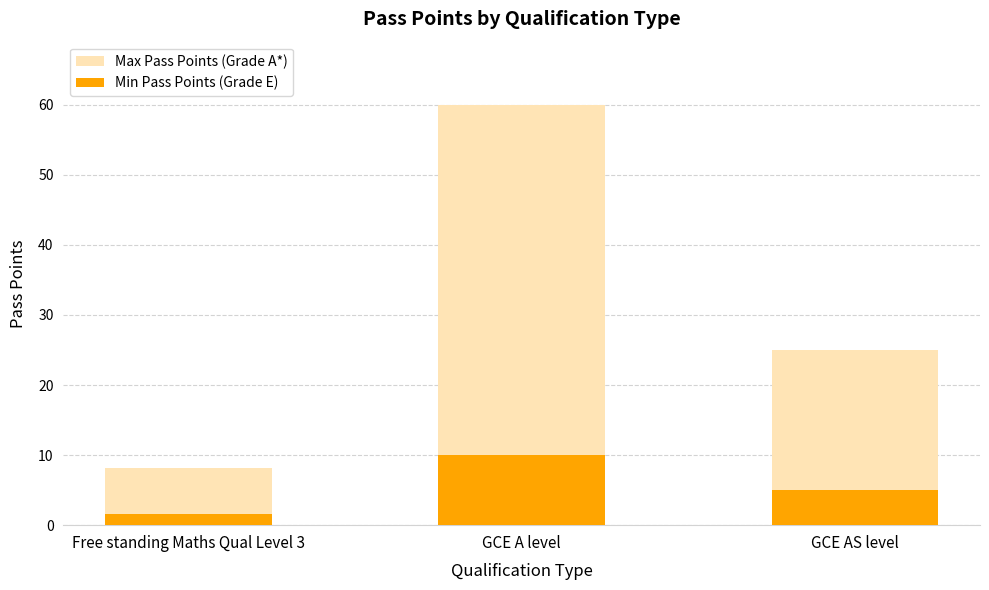

Reading left to right, what are all the values shown in this chart?

Max Pass Points (Grade A*): 8.2	60.0	25.0
Min Pass Points (Grade E): 1.5	10.0	5.0